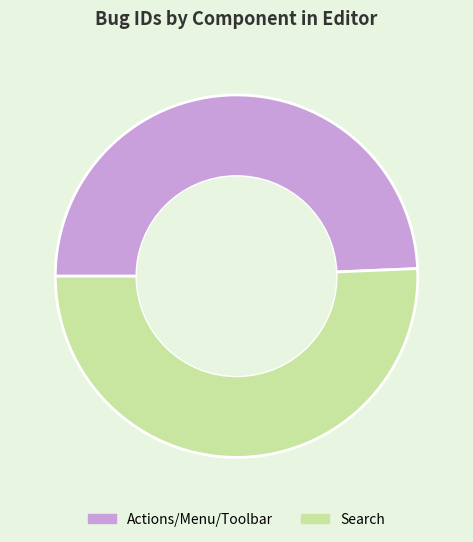

Is the sum of Actions/Menu/Toolbar and Search greater than half?

Yes